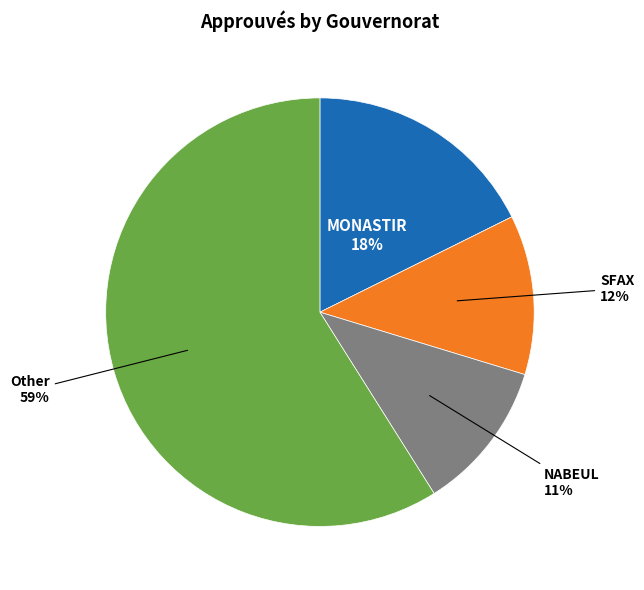

Is there a majority slice in this chart?

Yes